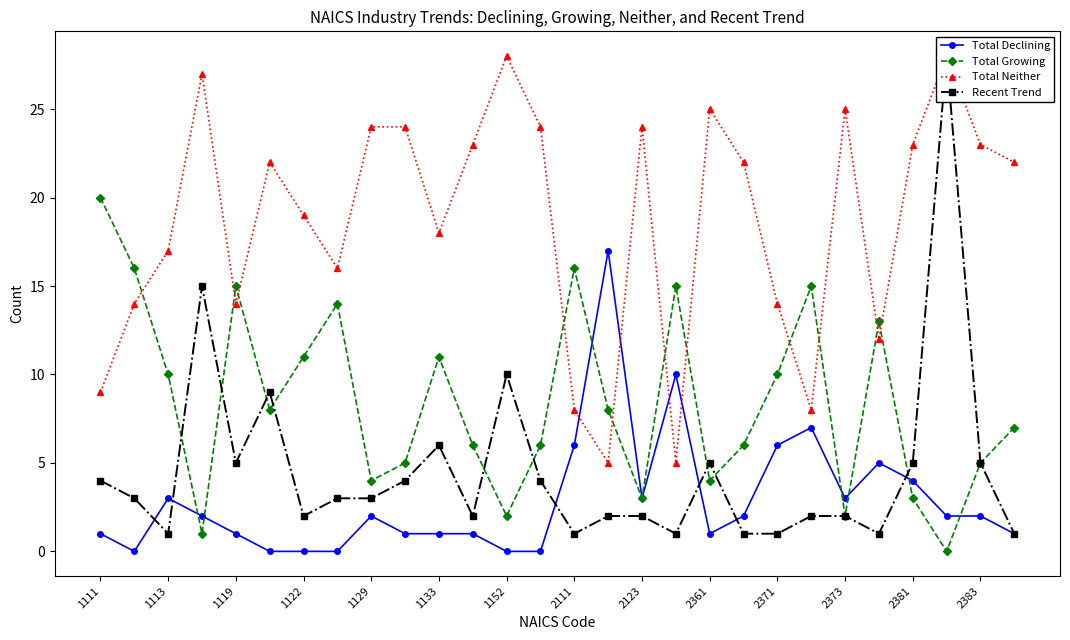

What is the sum of the Total Neither values at 19 and 21?

30